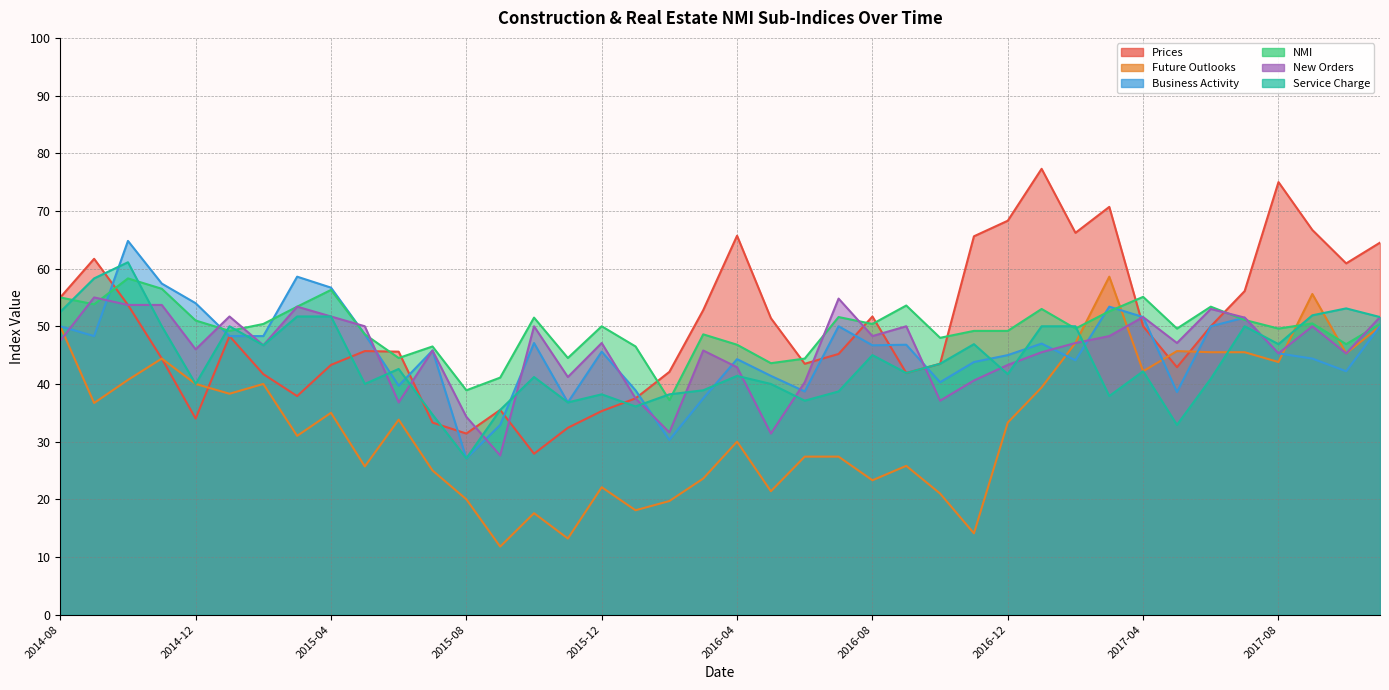

Where does the New Orders series first go above 47?

2014-08